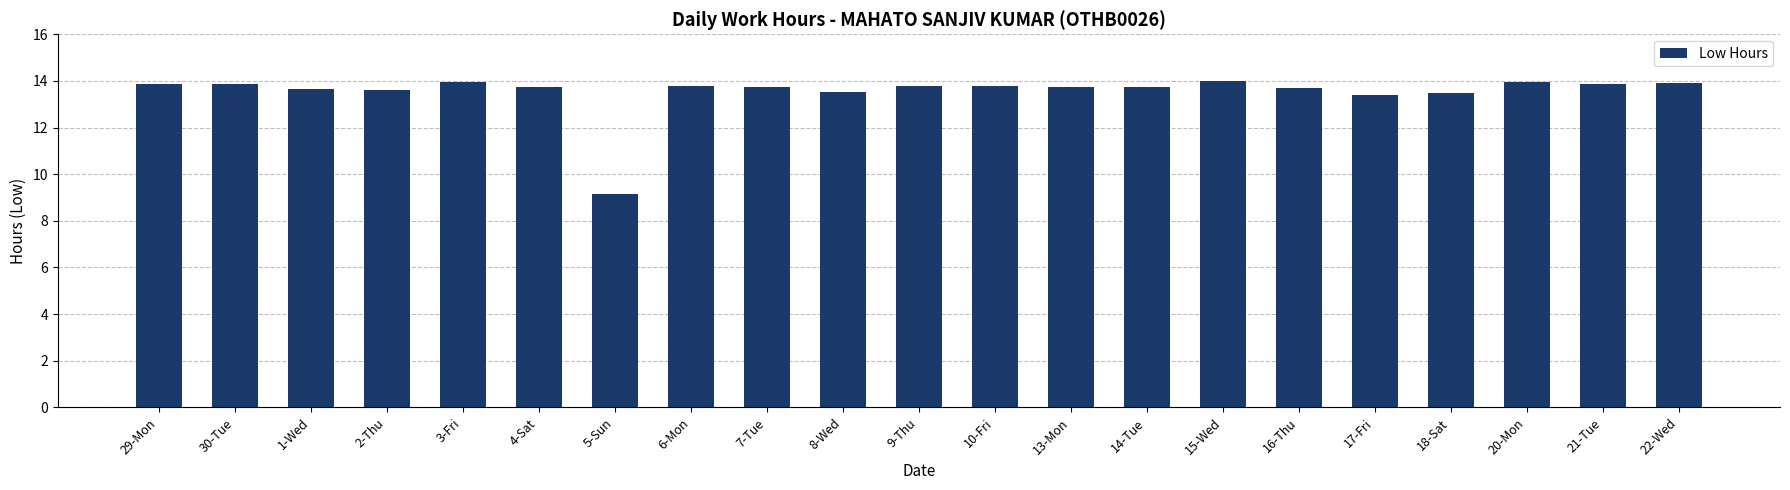

What is the label of the 20th bar from the left?

21-Tue